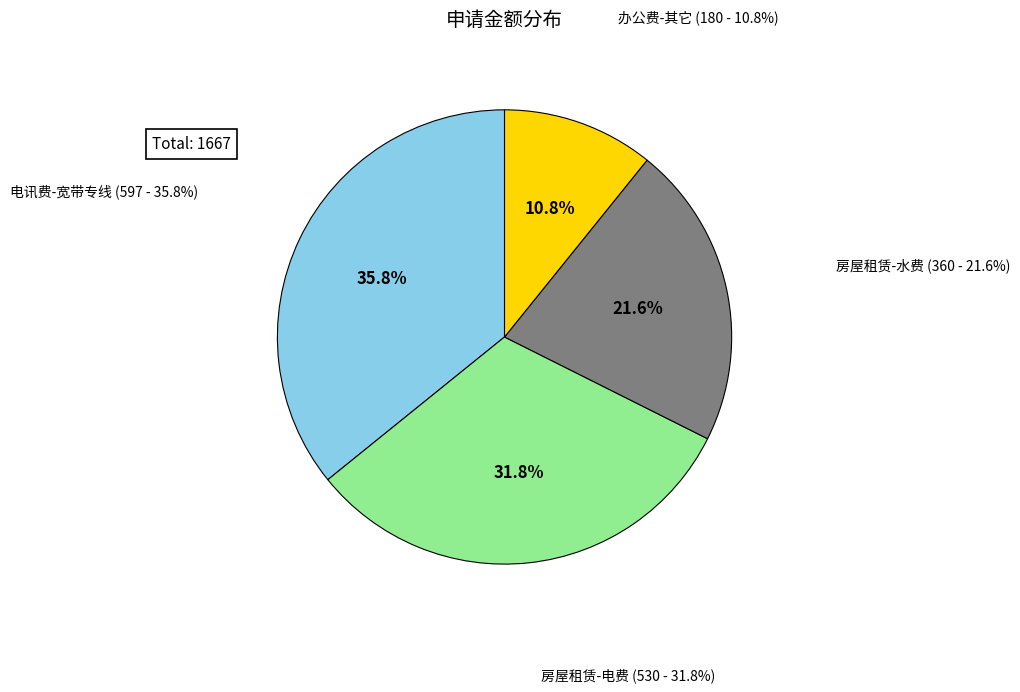

To the nearest percent, what percentage of the pie is 房屋租赁-电费?

32%